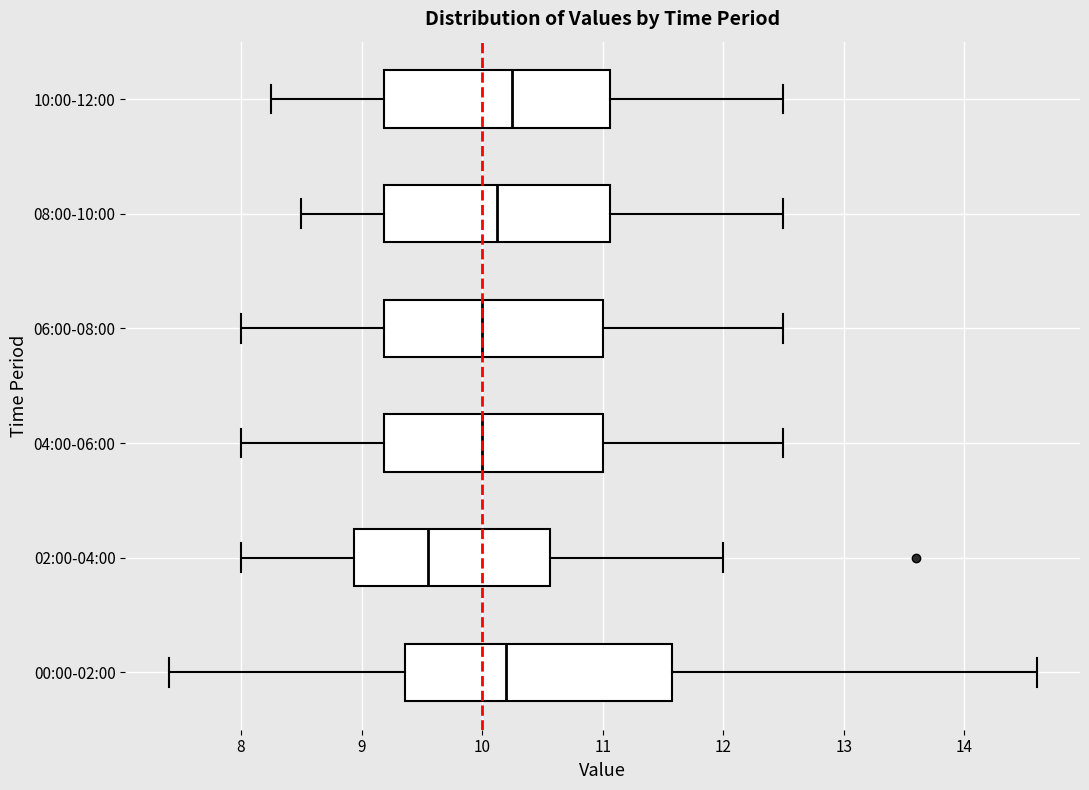

Reading bottom to top, read every box against the x-axis: the position of its median line, the range the box covers, and the ends of its whiskers. The values are not printed on the chart, so give them approximately, as read against the axis.

00:00-02:00: median 10.2, box 9.4 to 11.6, whiskers 7.4 to 14.6
02:00-04:00: median 9.6, box 8.9 to 10.6, whiskers 8.0 to 12.0
04:00-06:00: median 10.0, box 9.2 to 11.0, whiskers 8.0 to 12.5
06:00-08:00: median 10.0, box 9.2 to 11.0, whiskers 8.0 to 12.5
08:00-10:00: median 10.1, box 9.2 to 11.1, whiskers 8.5 to 12.5
10:00-12:00: median 10.3, box 9.2 to 11.1, whiskers 8.3 to 12.5